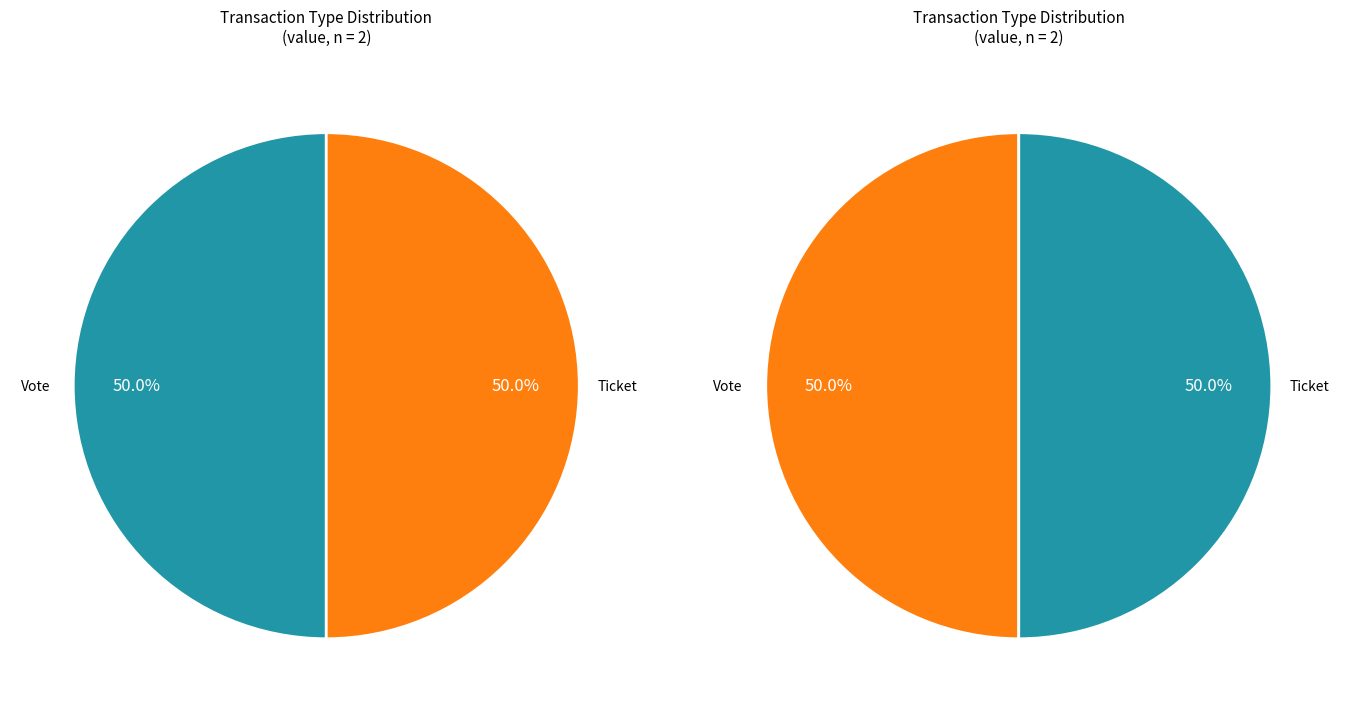

Which has a higher value, Vote or Ticket?

Vote